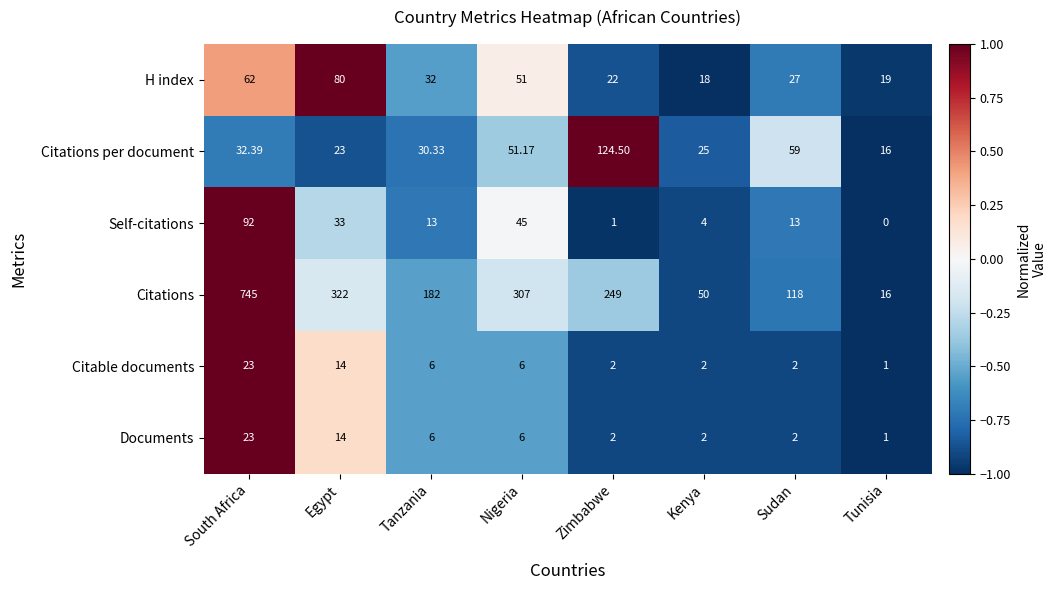

Count the number of categories in the chart.

8